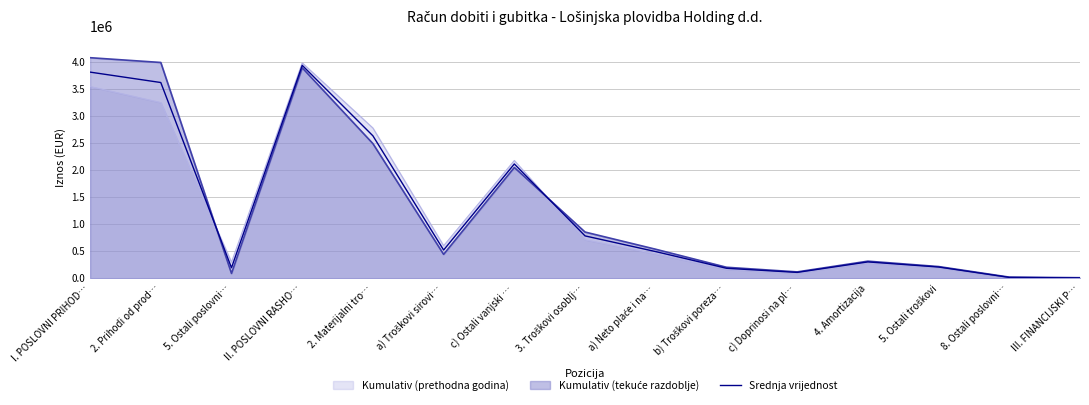

Which category has the lowest value across all series?

III. FINANCIJSKI P…